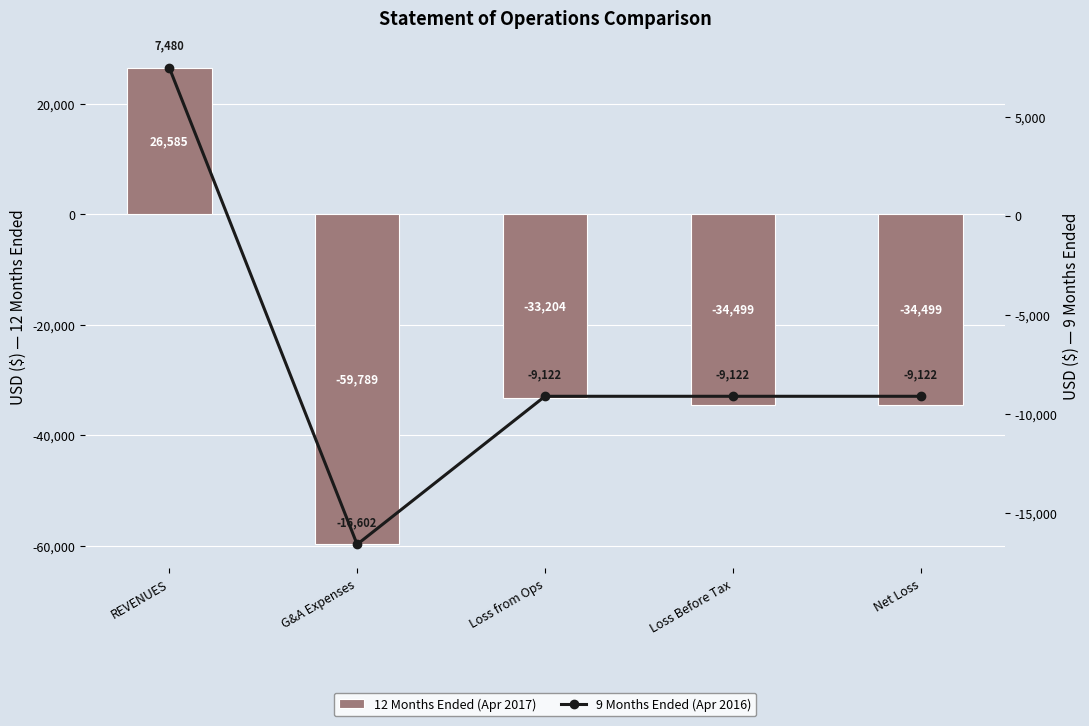

What is the maximum value for 9 Months Ended (Apr 2016)?

7480